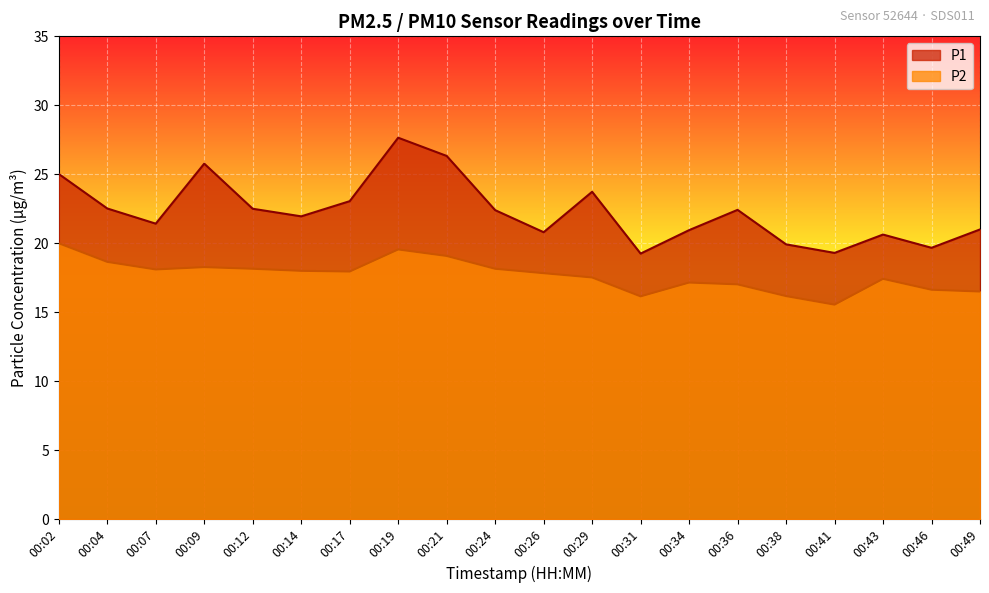

The P1 series shows 10.2 at 00:21. True or false?

False